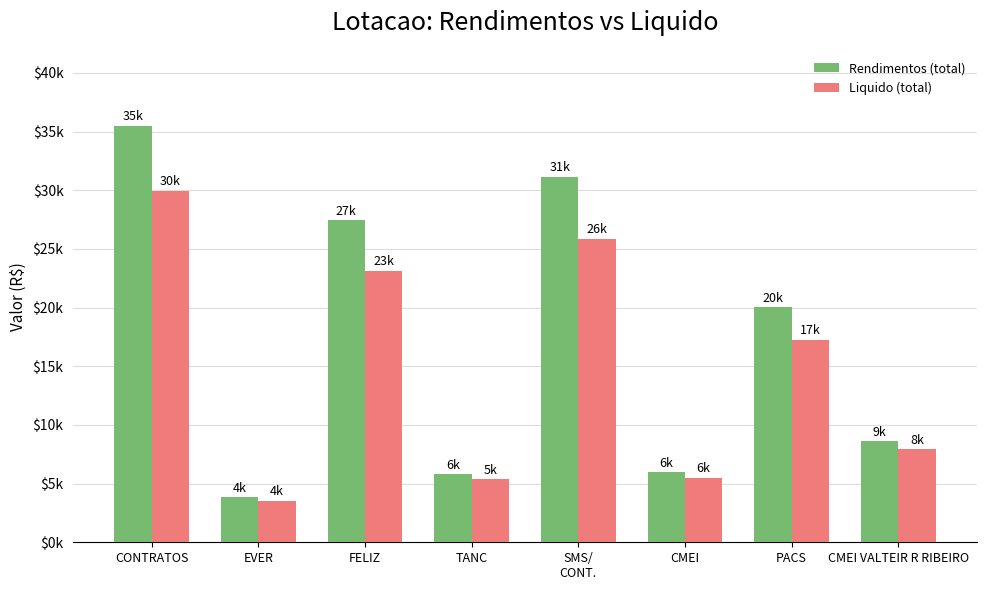

What position from the left is PACS?

7